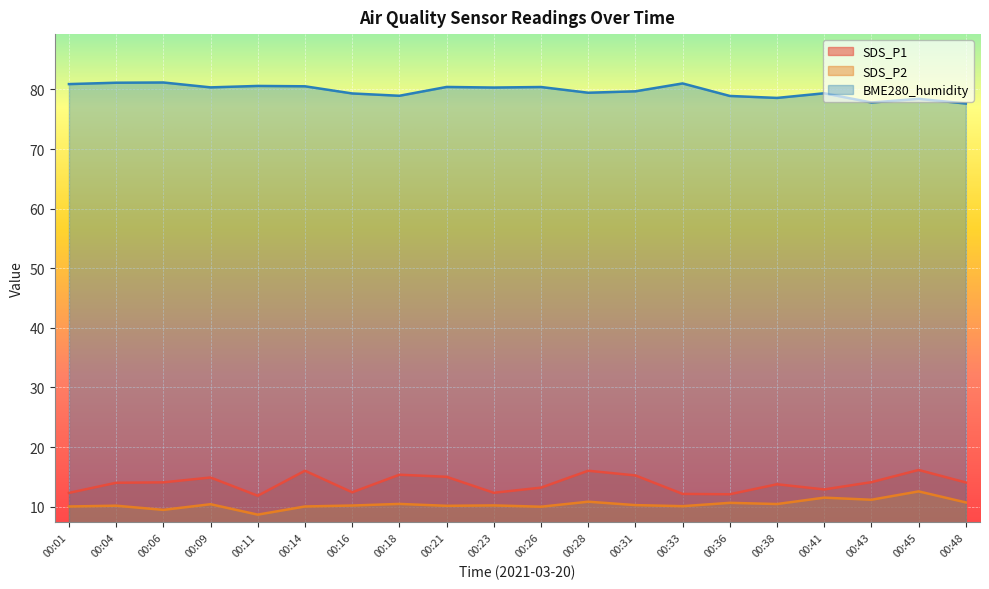

True or false: SDS_P2 and SDS_P1 intersect in this chart.

False